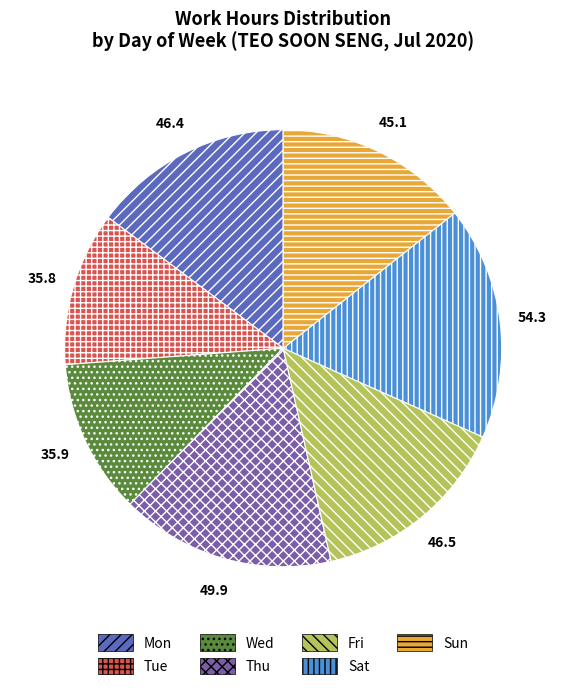

Is it true that Fri is 21% of the pie?

False